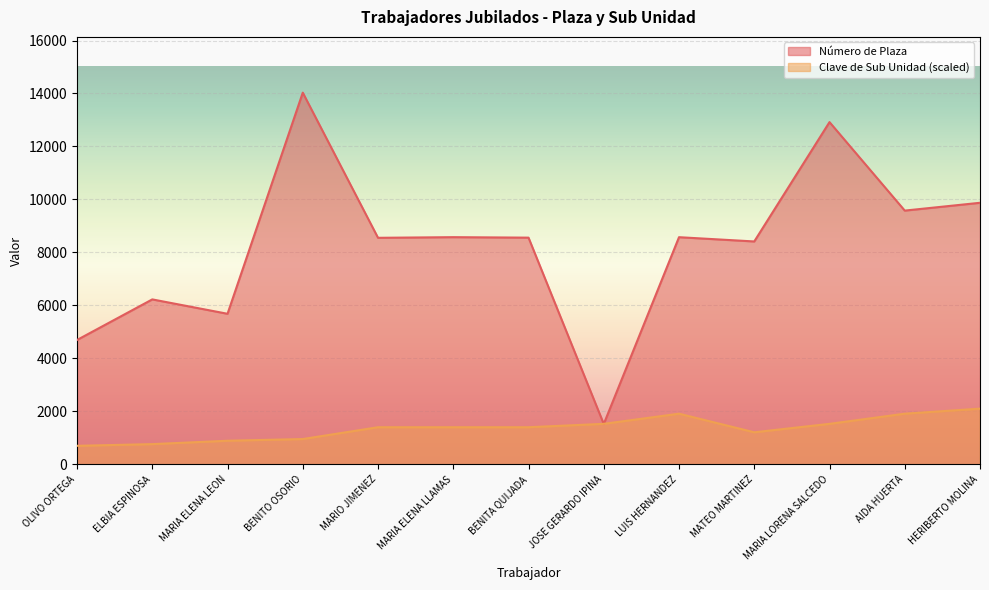

What is the maximum value for Clave de Sub Unidad?

2104.8